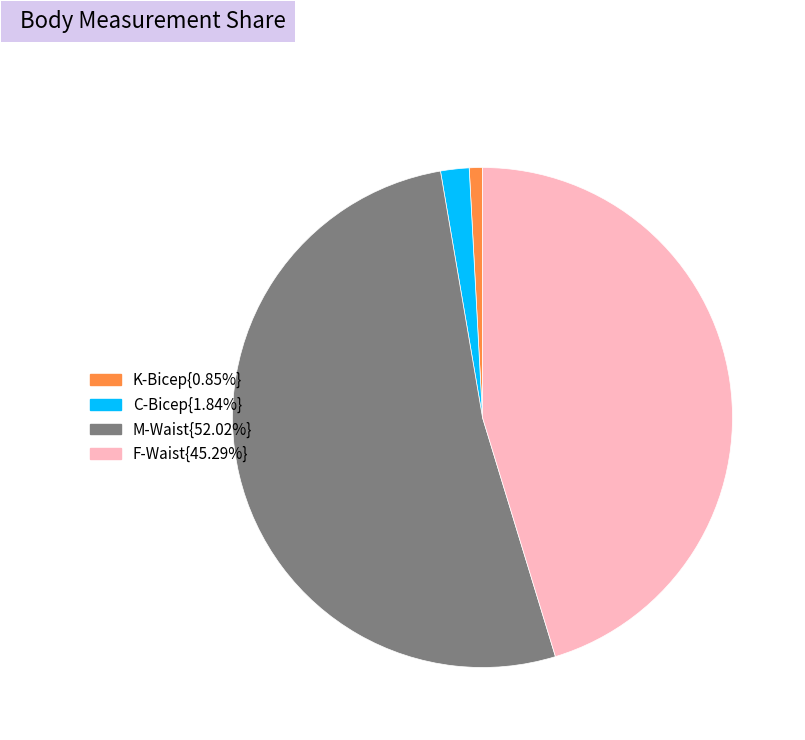

Is there a majority slice in this chart?

Yes